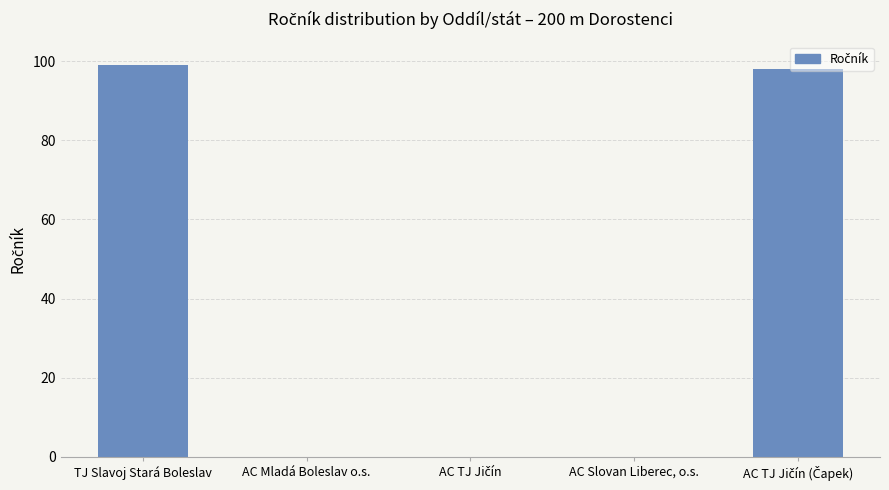

Between AC Slovan Liberec, o.s. and TJ Slavoj Stará Boleslav, which is larger?

TJ Slavoj Stará Boleslav